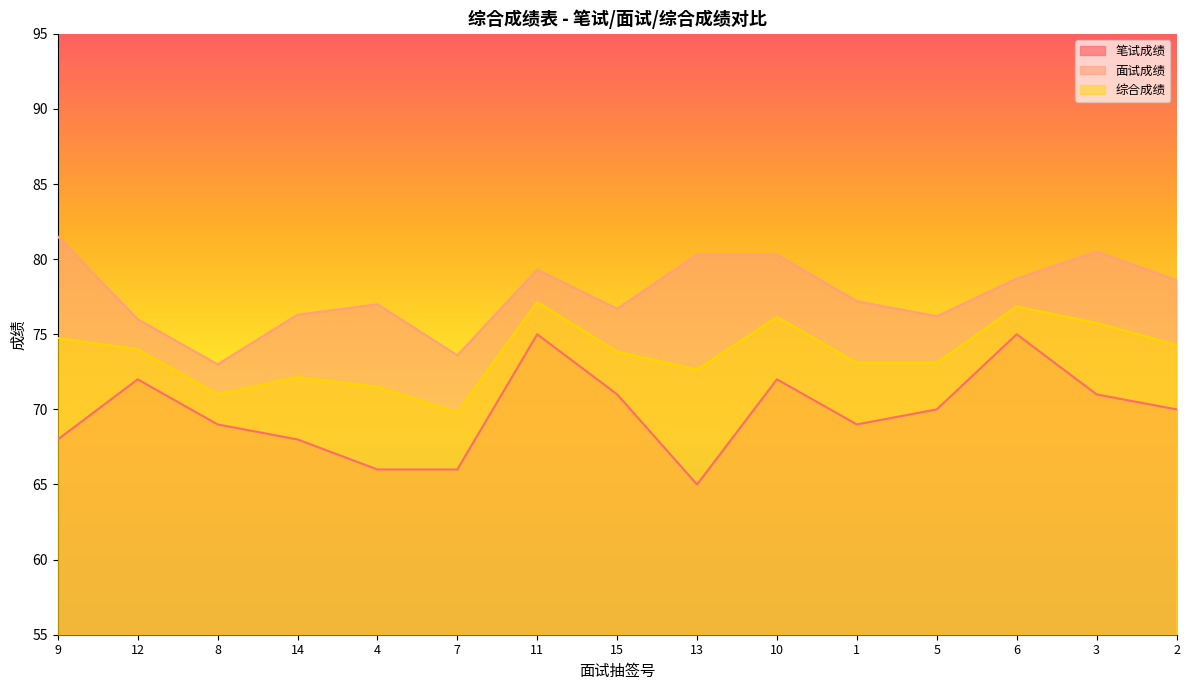

At which label is 笔试成绩 closest to 70?

5